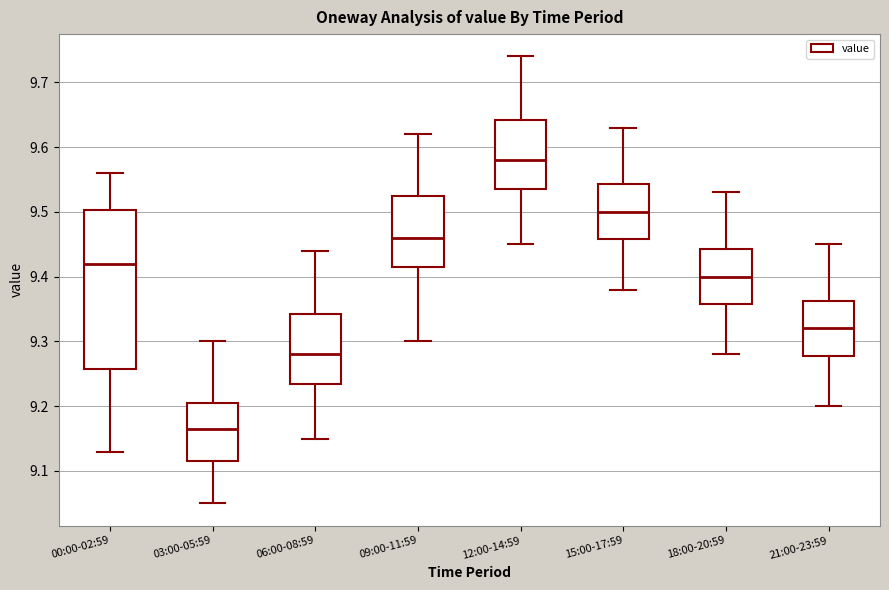

Where does the median line of the box for 12:00-14:59 sit on the y-axis? The values are not printed on the chart, so give them approximately, as read against the axis.

9.58